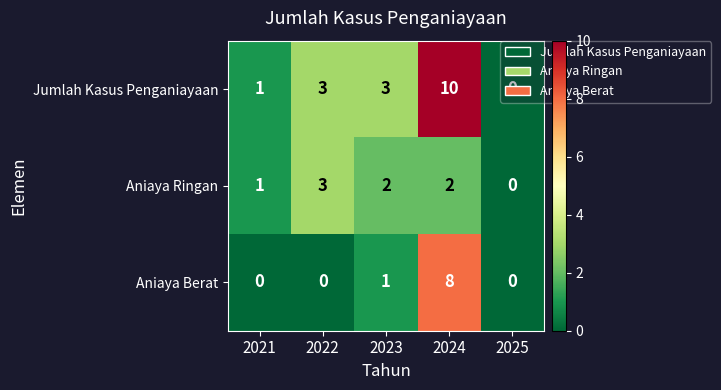

Is the value of Aniaya Ringan at 2023 greater than the value of Jumlah Kasus Penganiayaan at 2023?

No